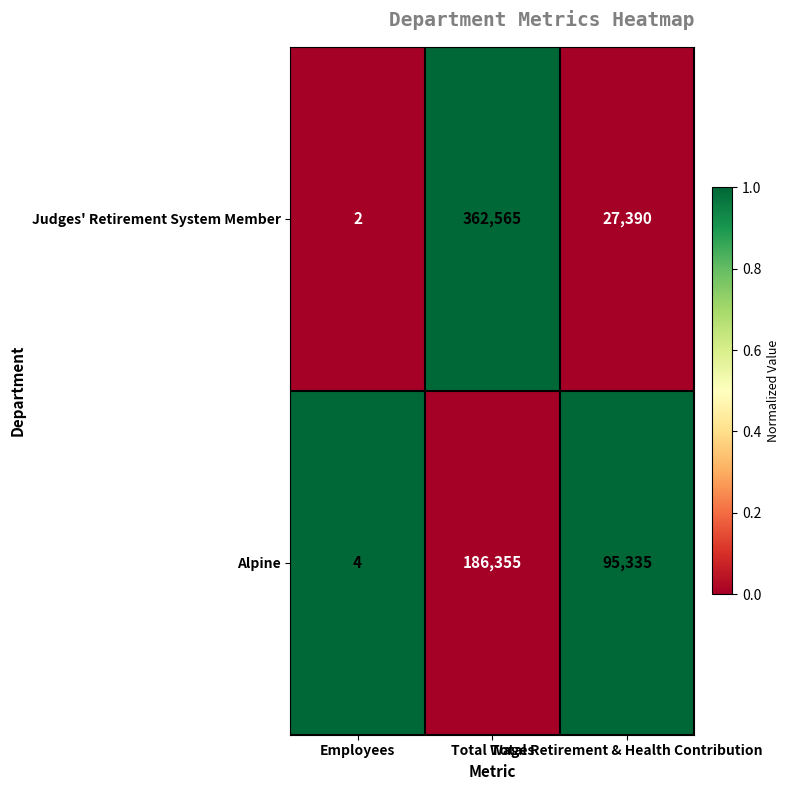

Which series has the largest total across all categories?

Judges' Retirement System Member